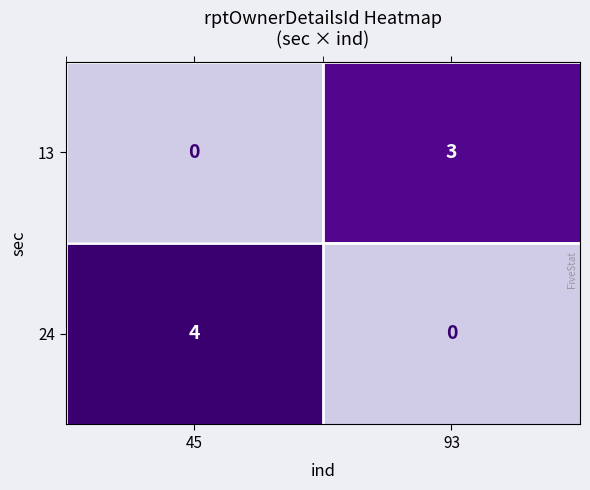

True or false: 24 has a value of 2 at 45.

False